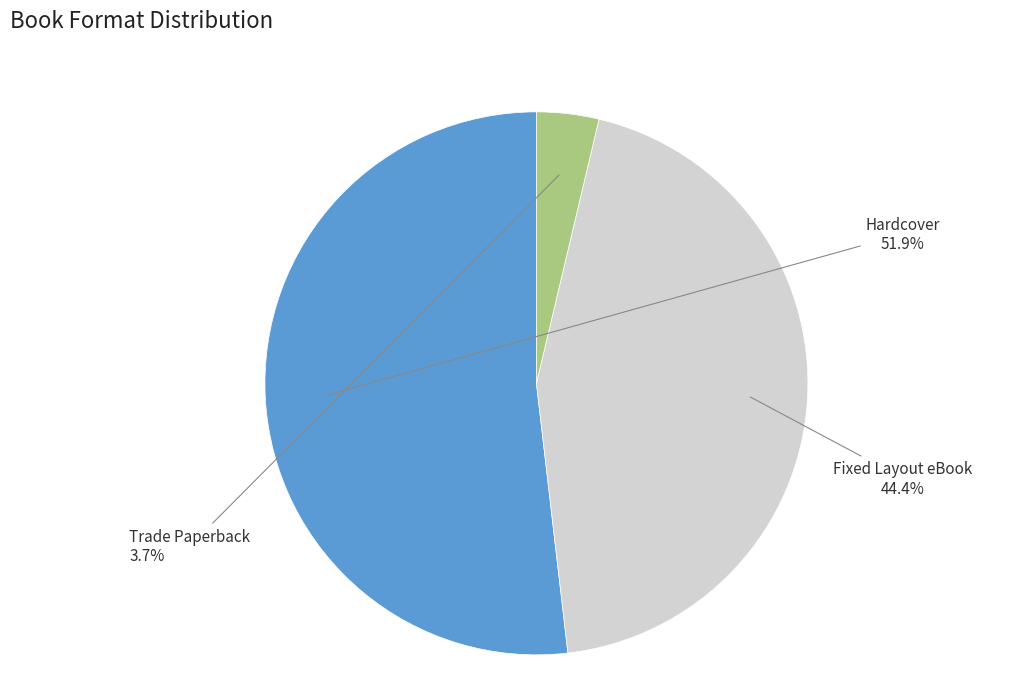

To the nearest percent, what is the difference between the largest and smallest slice percentages?

48%